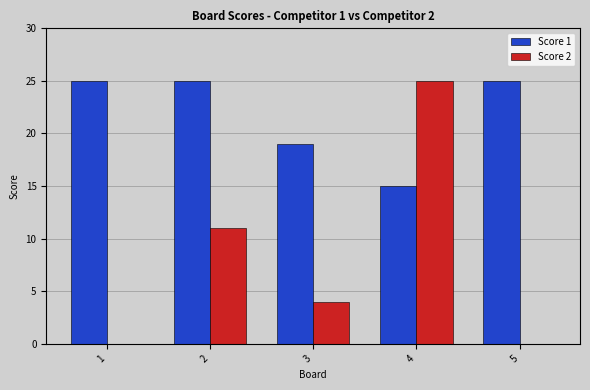

Is it true that Score 1 equals 19 at 3?

True